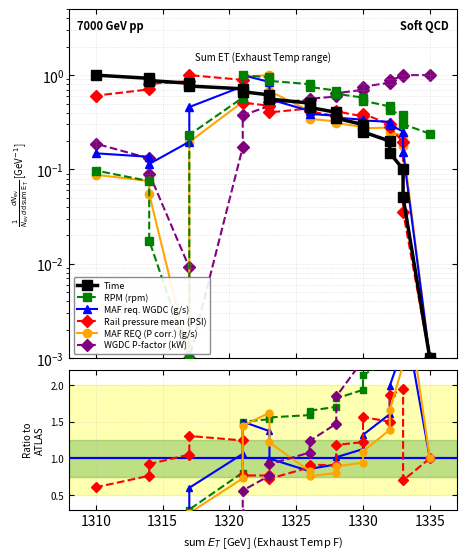

True or false: Time has more than 2 points higher than both neighbors.

False